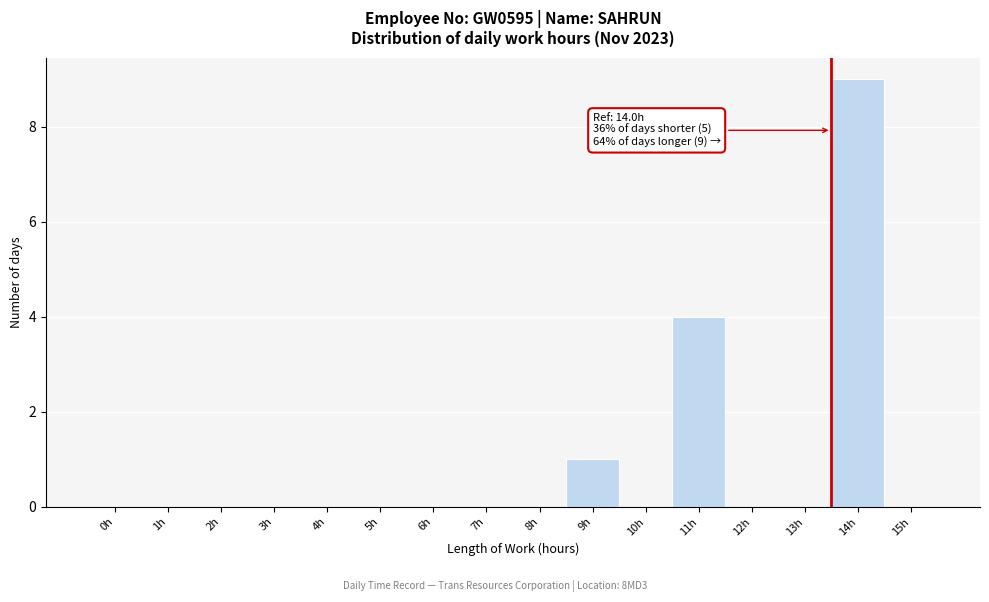

Reading right to left, transcribe all the data shown in this chart.

15h=0	14h=9	13h=0	12h=0	11h=4	10h=0	9h=1	8h=0	7h=0	6h=0	5h=0	4h=0	3h=0	2h=0	1h=0	0h=0